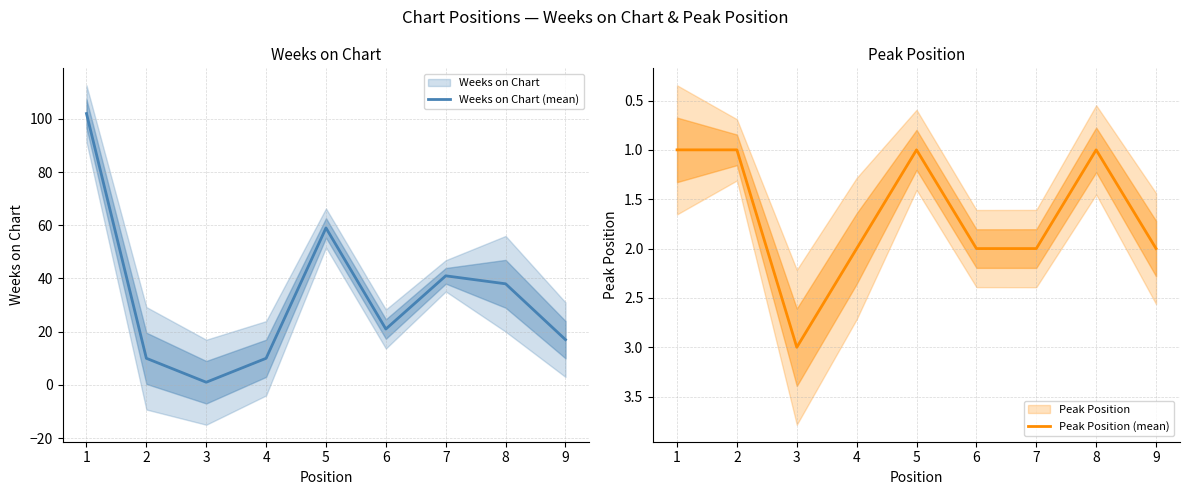

Which series has the largest range (max minus min)?

Weeks on Chart (mean)